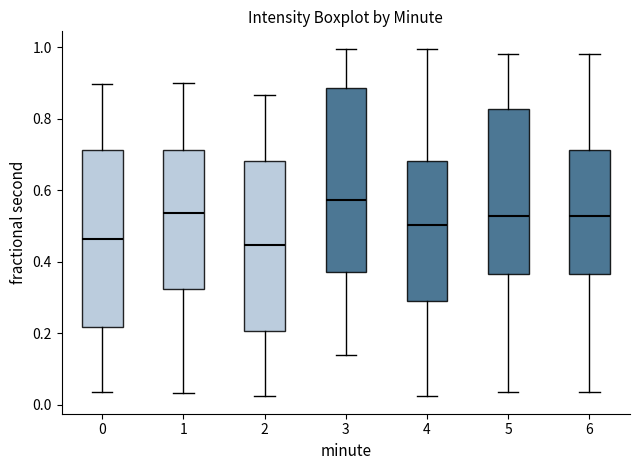

Reading left to right, transcribe this box plot: for each box, give where its median line is, the range the box spans, and where its two whiskers end, as read against the y-axis. The values are not printed on the chart, so give them approximately, as read against the axis.

0: median 0.46, box 0.22 to 0.72, whiskers 0.04 to 0.90
1: median 0.54, box 0.32 to 0.72, whiskers 0.04 to 0.90
2: median 0.44, box 0.20 to 0.68, whiskers 0.02 to 0.86
3: median 0.58, box 0.38 to 0.88, whiskers 0.14 to 1.00
4: median 0.50, box 0.28 to 0.68, whiskers 0.02 to 1.00
5: median 0.52, box 0.36 to 0.82, whiskers 0.04 to 0.98
6: median 0.52, box 0.36 to 0.72, whiskers 0.04 to 0.98